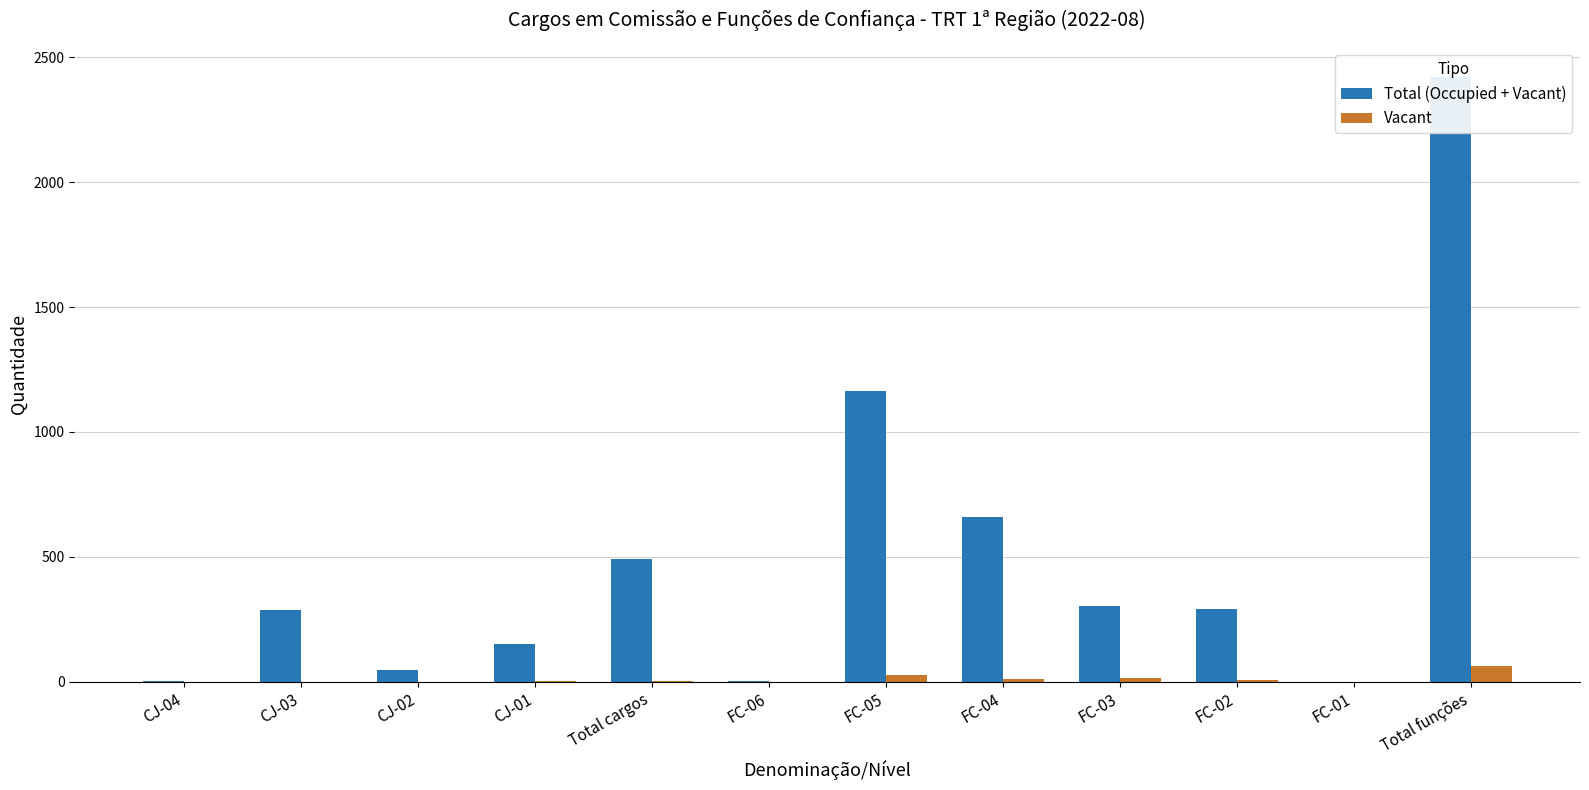

Between CJ-03 and FC-02, which series saw the biggest shift?

Vacant